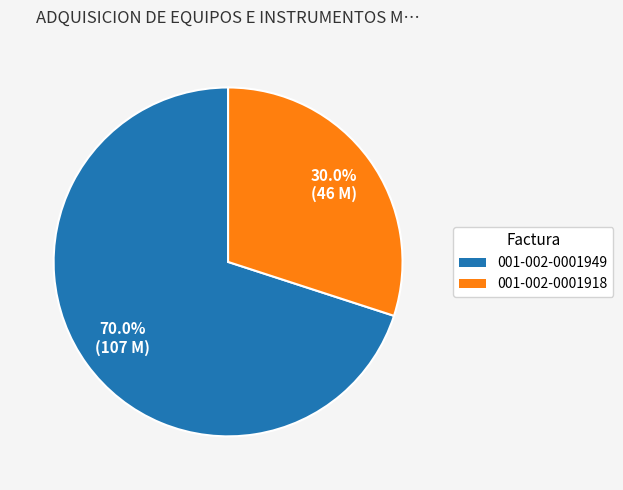

Between 001-002-0001949 and 001-002-0001918, which is larger?

001-002-0001949